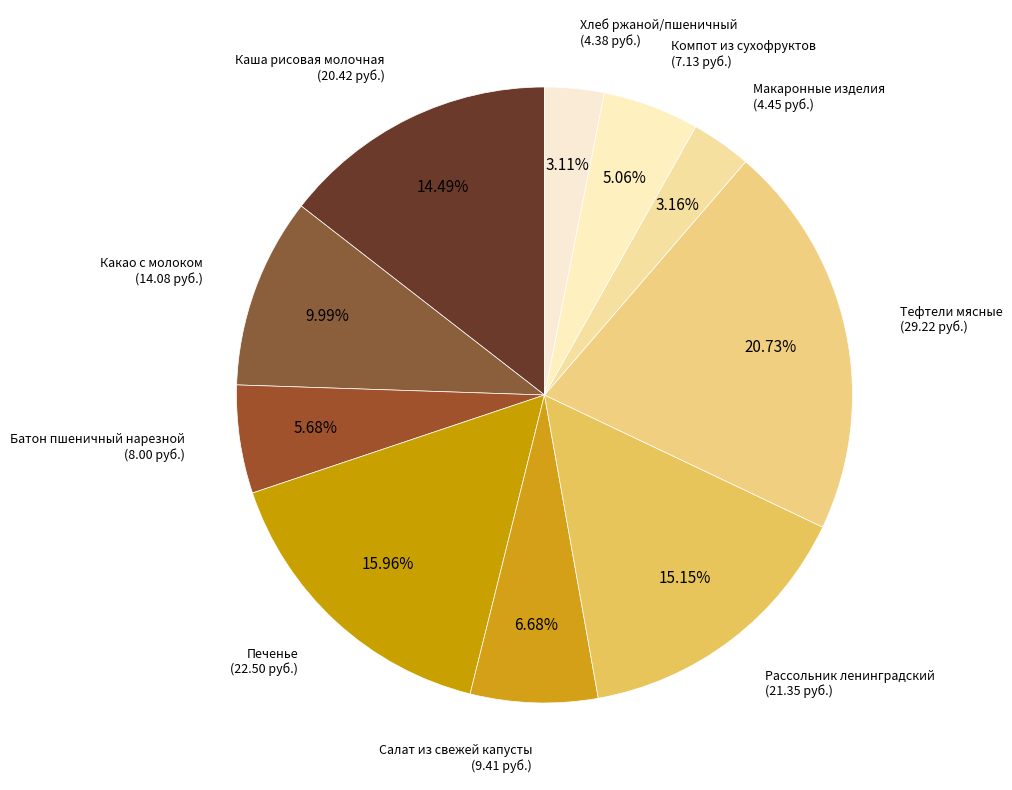

Which category has the smallest portion of the pie?

Хлеб ржаной/пшеничный